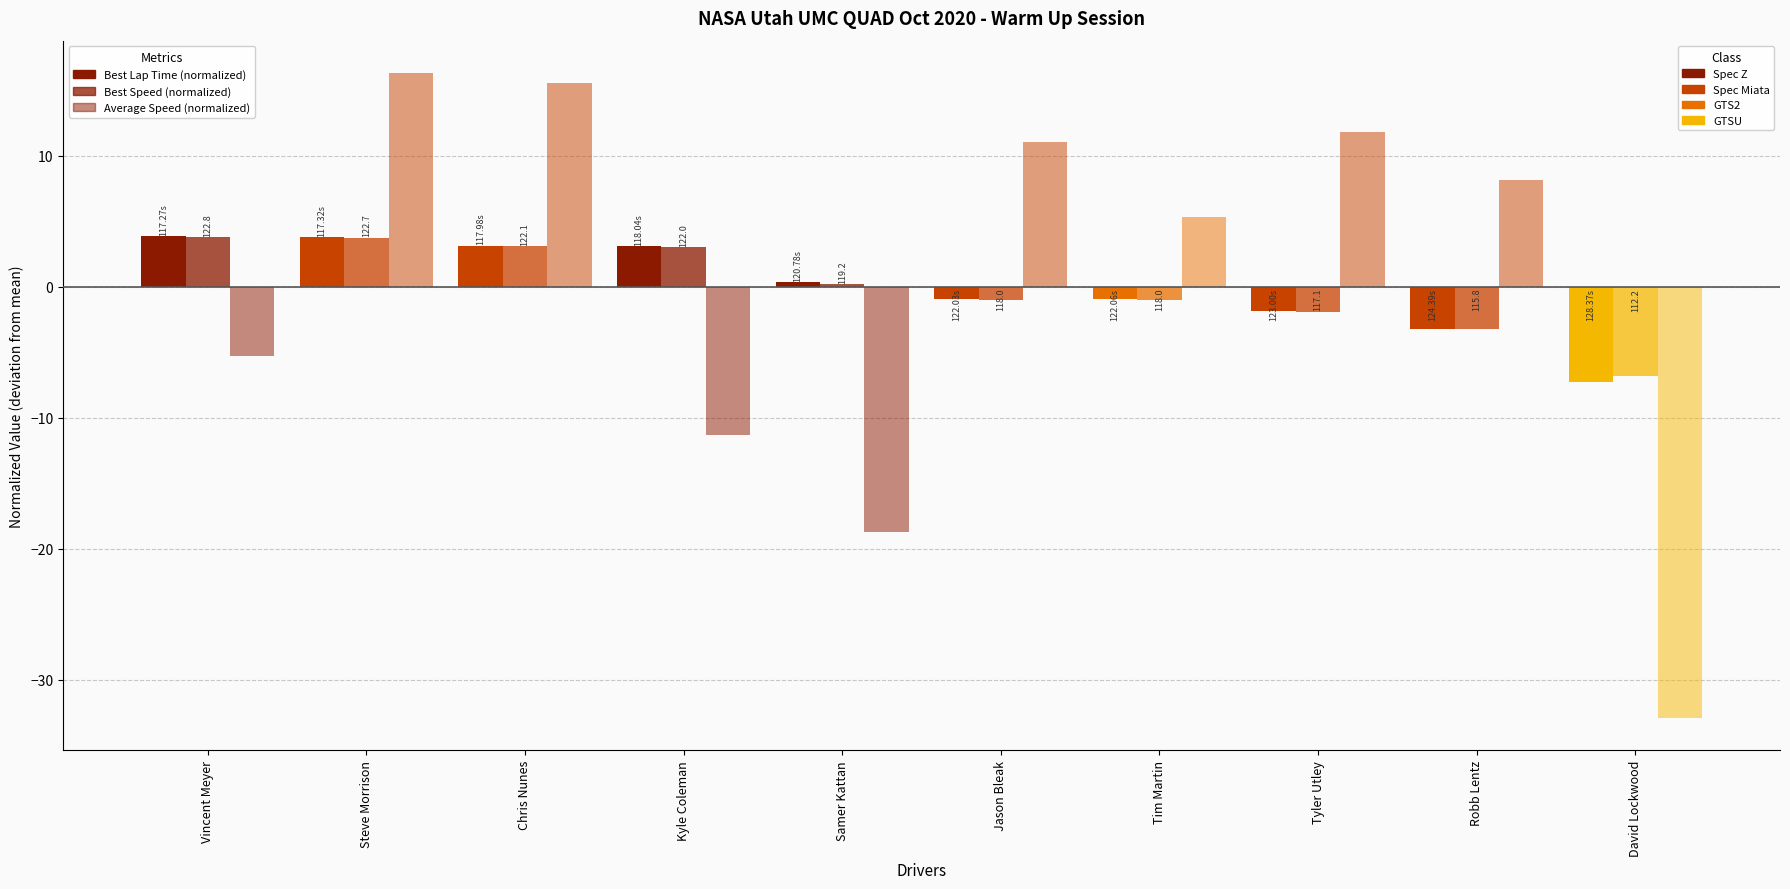

Which category has the lowest value in the Average Speed (normalized) series?

David Lockwood